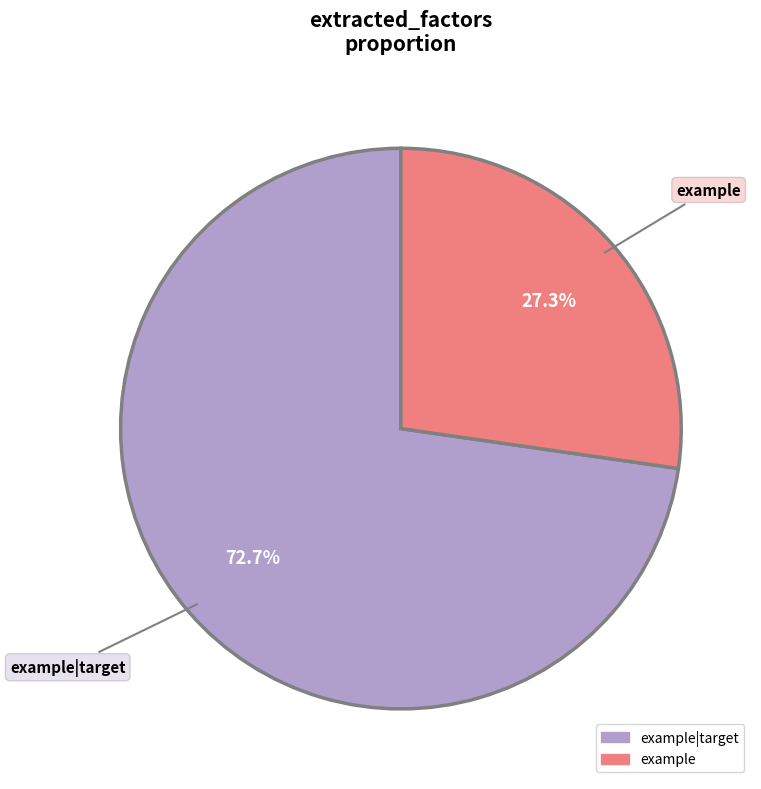

Does any single category account for the majority?

Yes